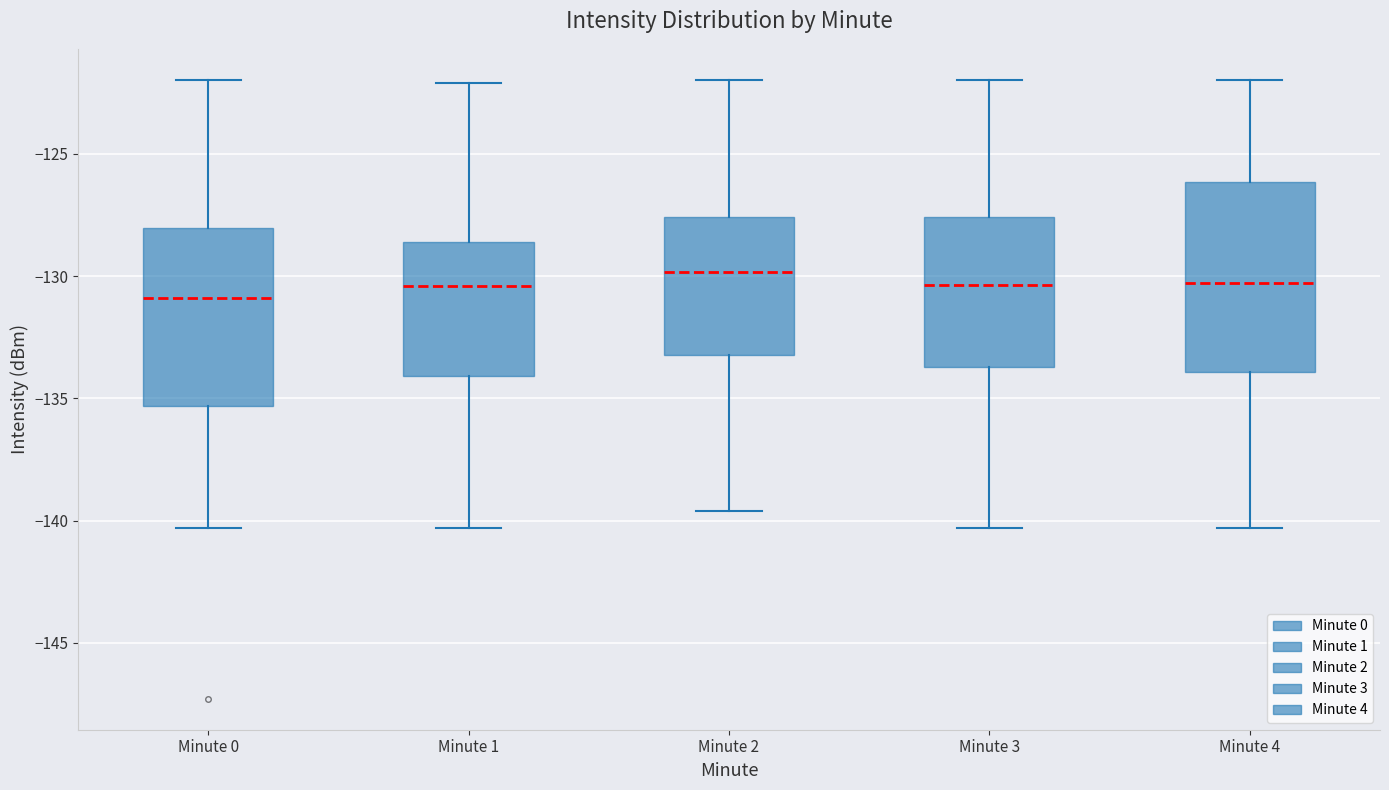

Which box is the tallest, from its lower edge to its upper edge?

Minute 4